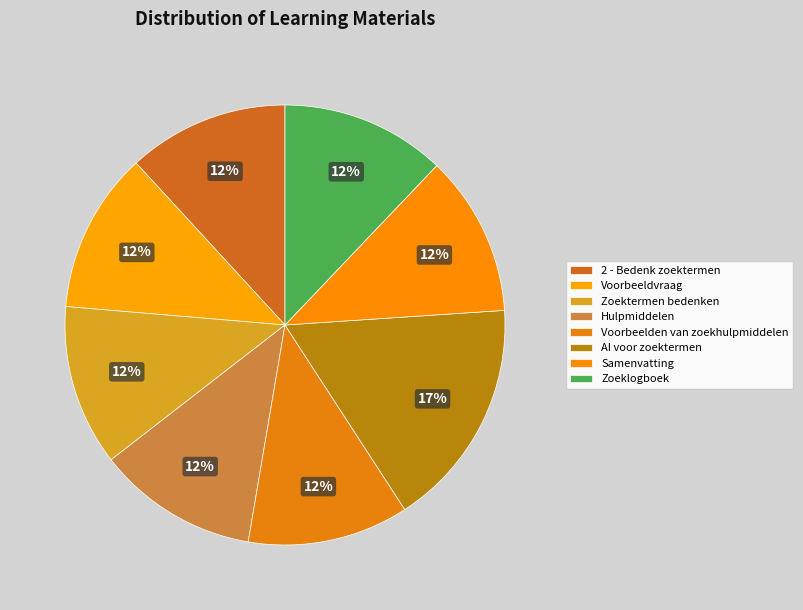

How many segments does this pie chart have?

8